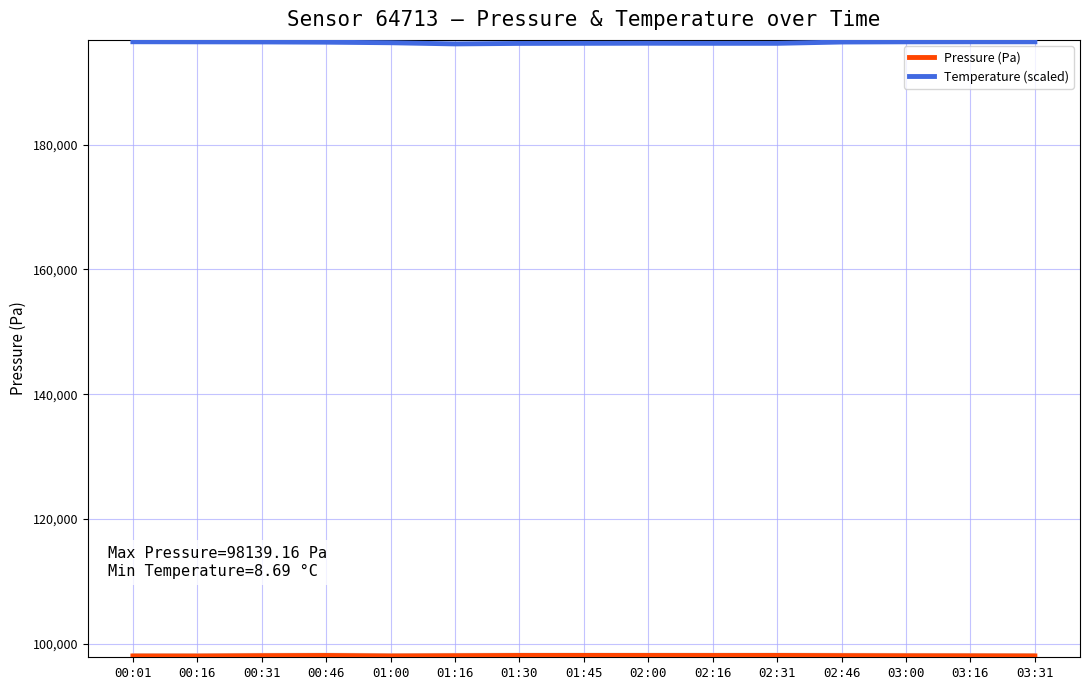

Reading right to left, what are all the values shown in this chart?

Pressure (Pa): 03:31=98061.6	03:16=98078.9	03:00=98088.4	02:46=98109.0	02:31=98139.2	02:16=98132.1	02:00=98134.8	01:45=98139.2	01:30=98135.9	01:16=98097.3	01:00=98058.0	00:46=98132.9	00:31=98102.7	00:16=98048.7	00:01=98054.5
Temperature (scaled): 03:31=196491.0	03:16=196494.0	03:00=196488.0	02:46=196458.0	02:31=196248.0	02:16=196248.0	02:00=196260.0	01:45=196248.0	01:30=196233.0	01:16=196155.0	01:00=196341.0	00:46=196431.0	00:31=196470.0	00:16=196485.0	00:01=196500.0